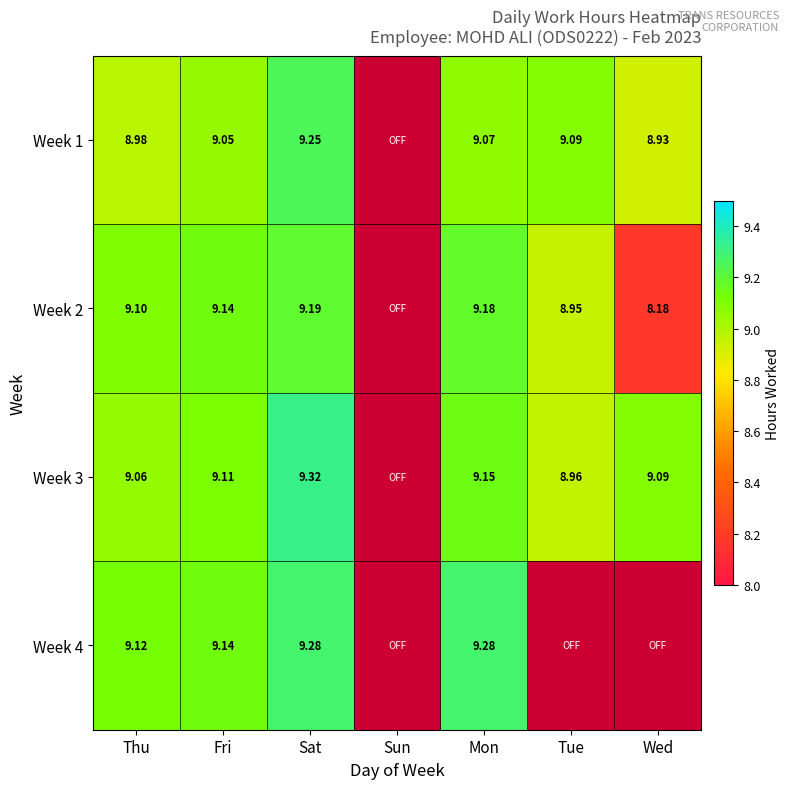

Is the value of Week 1 at Thu greater than the value of Week 2 at Sat?

No